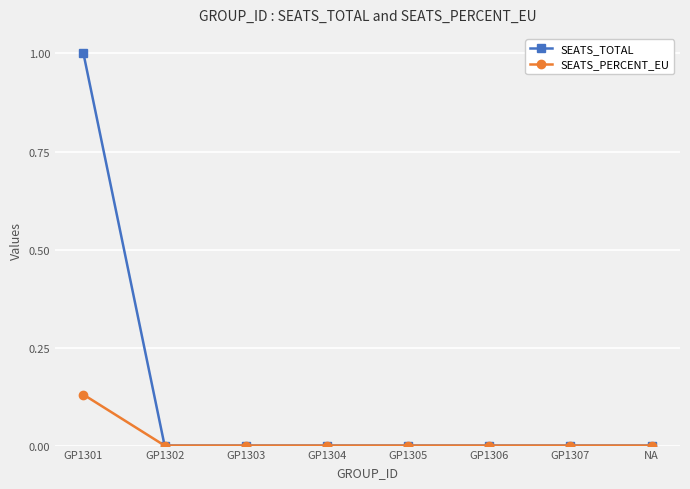

What is the label of the 4th point from the left?

GP1304